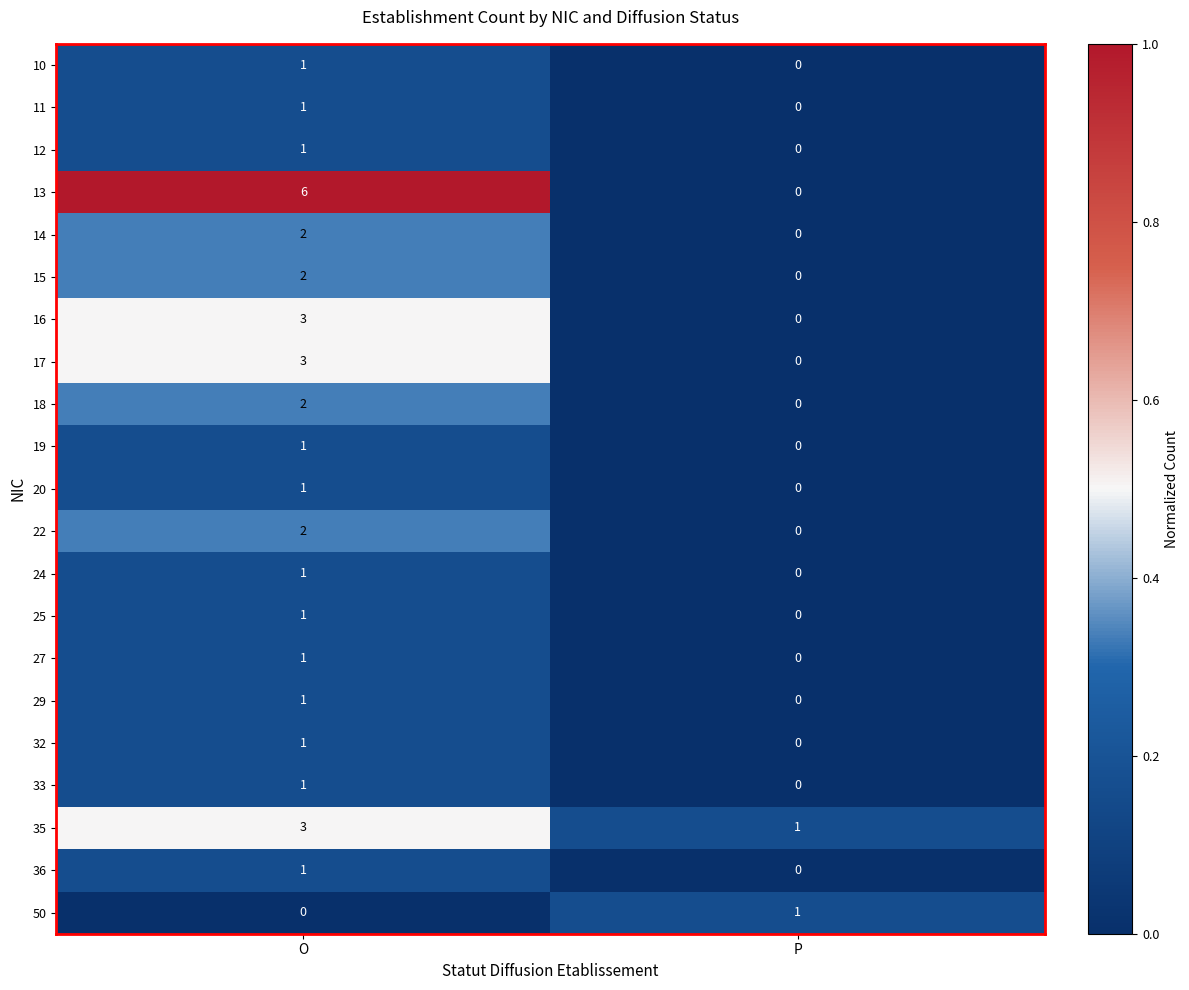

List the labels in order of 19 value, smallest first.

P, O